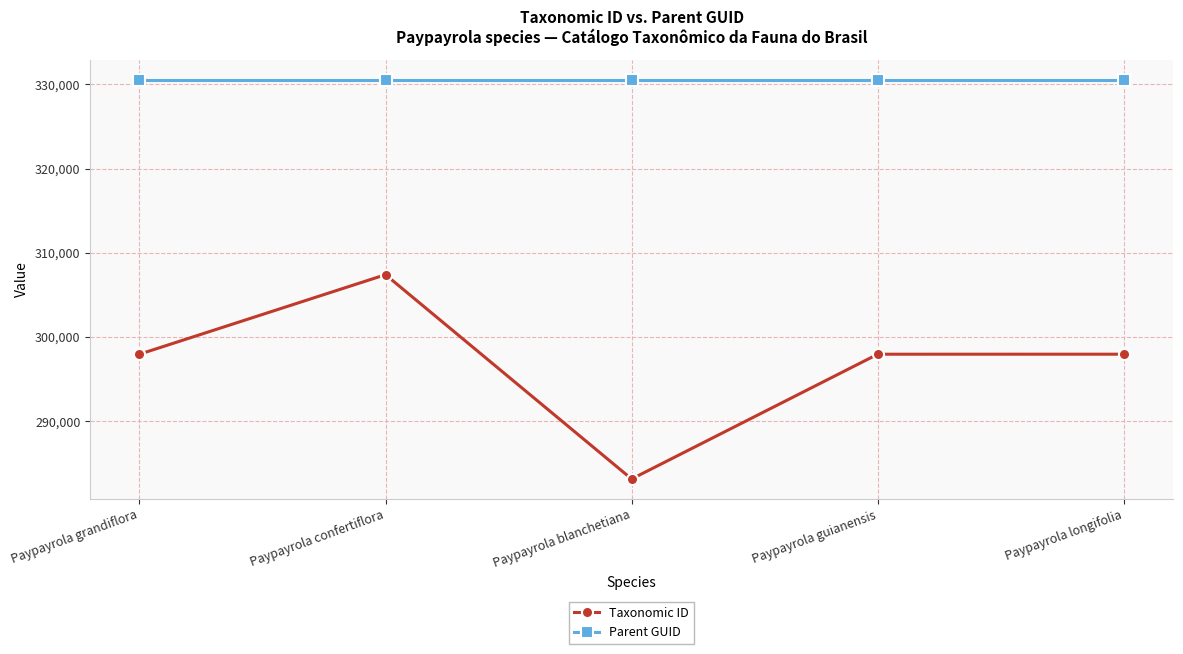

What is the approximate value of Taxonomic ID at Paypayrola longifolia?

297957